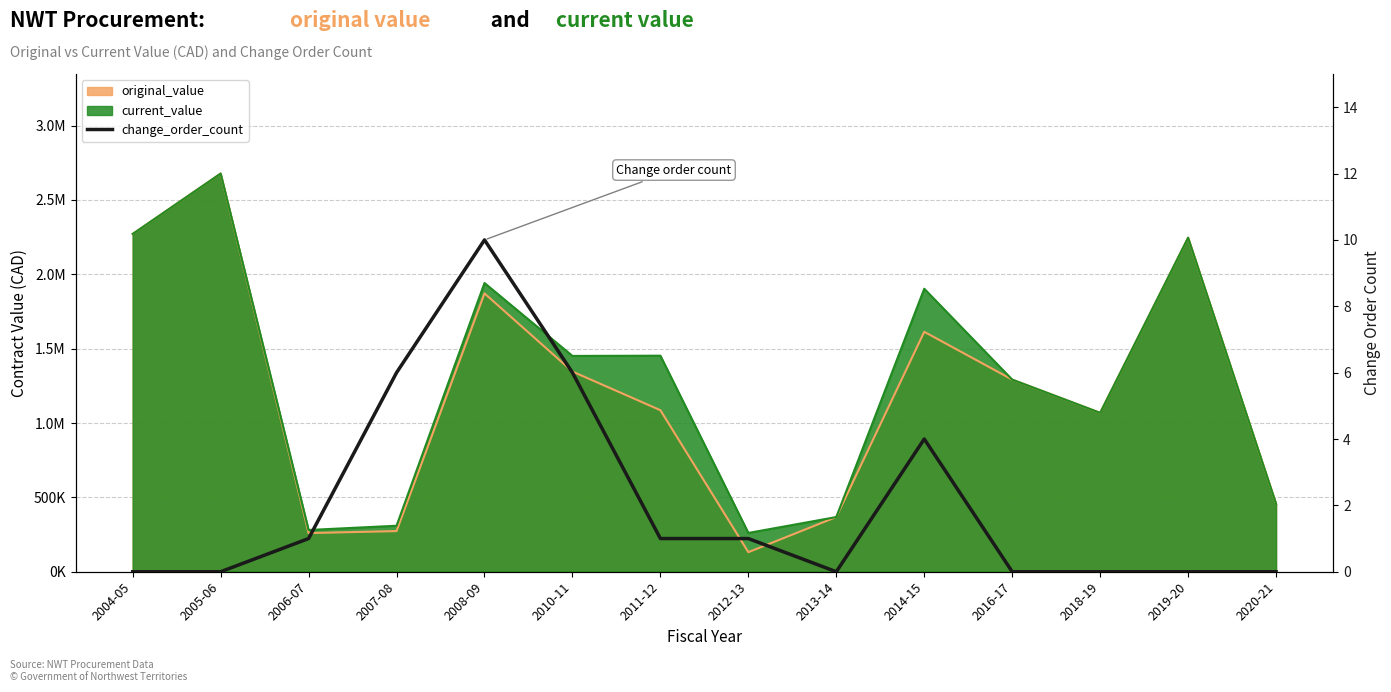

What position from the right is 2006-07?

12